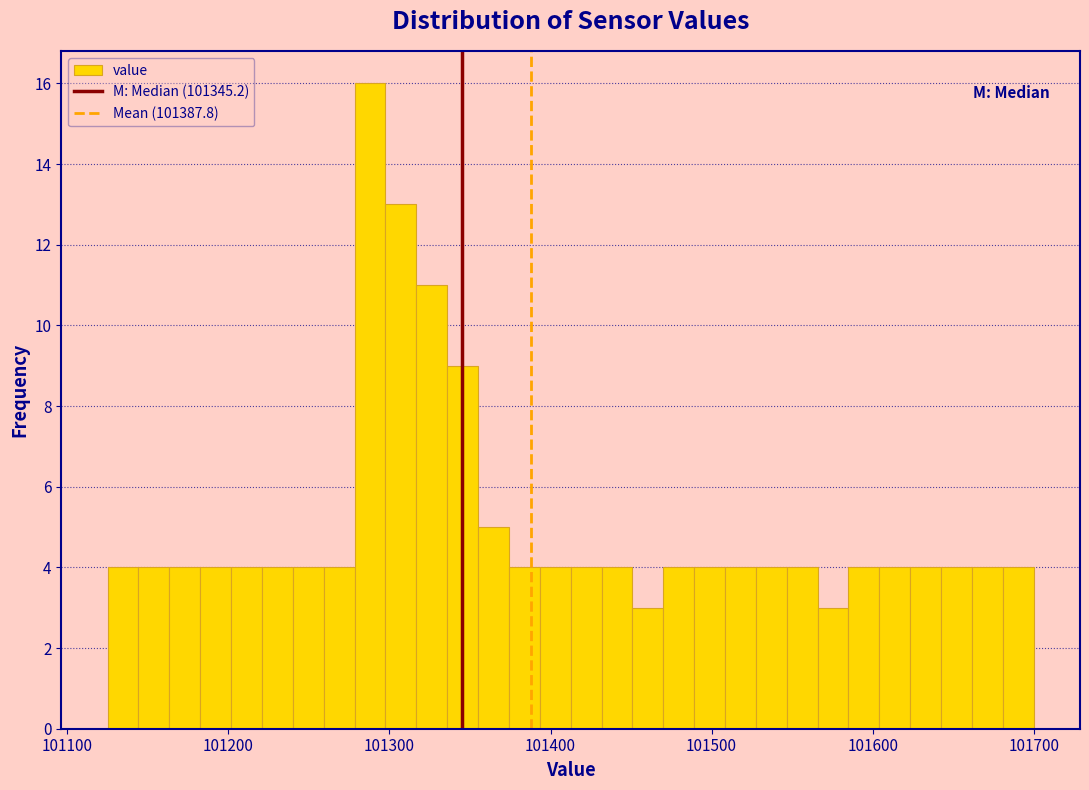

Read against the x-axis, roughly where is the centre of the tallest bar?

101290